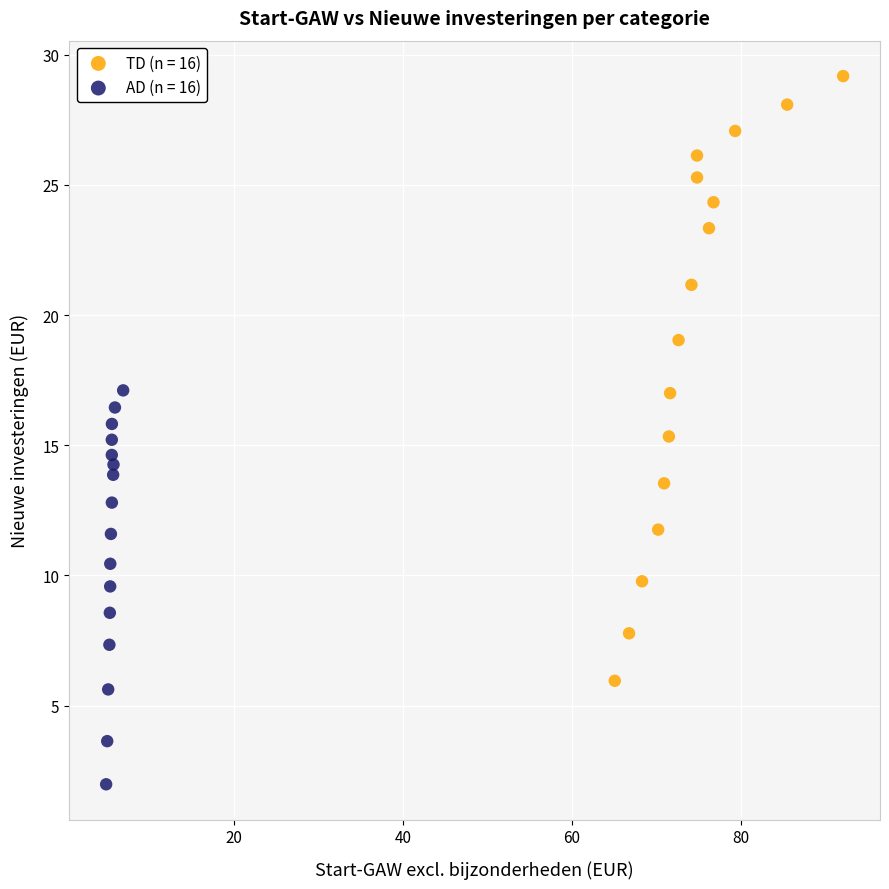

Which series reaches the minimum Y coordinate?

AD (n = 16)